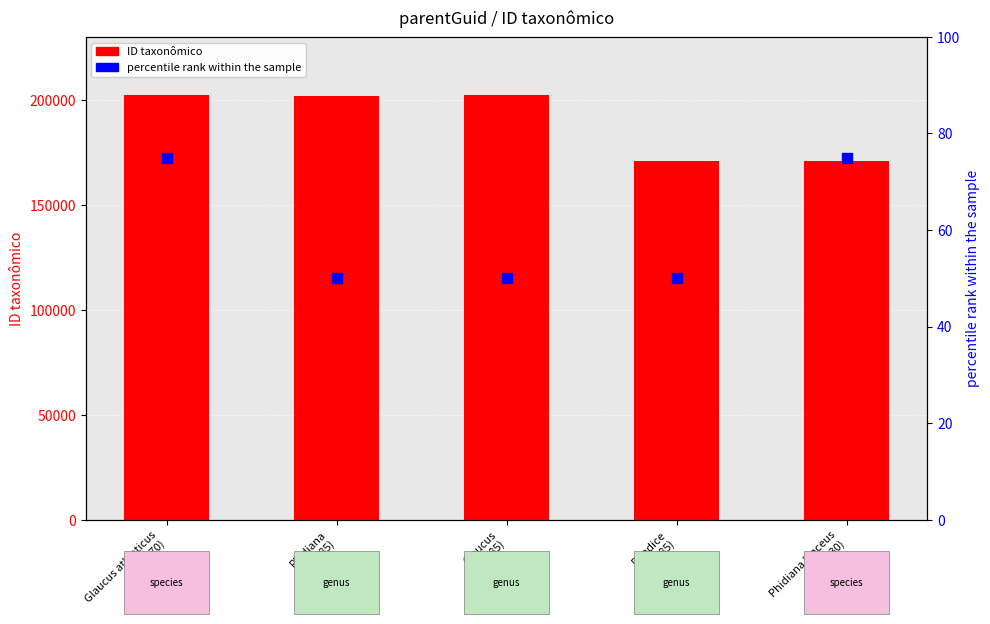

At which category is the sum across all series the highest?

Glaucus atlanticus
(202270)